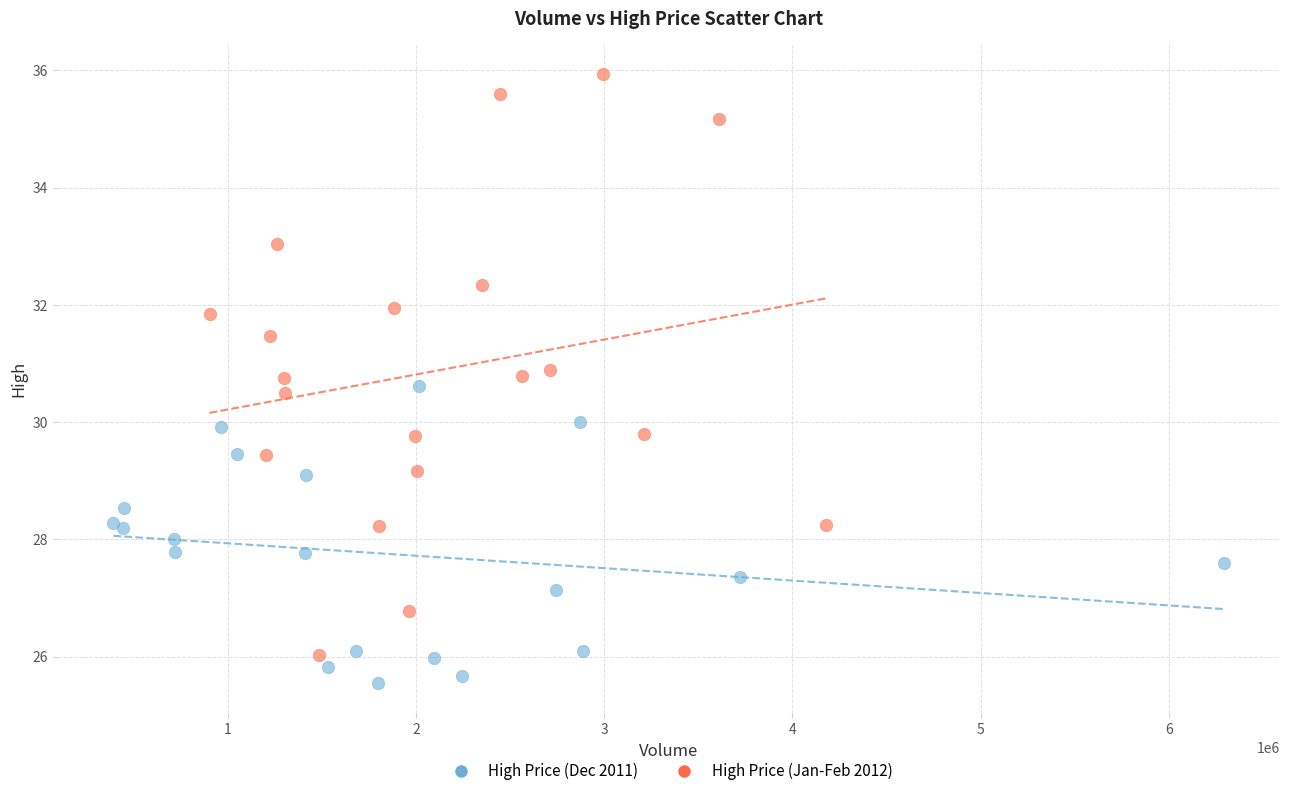

Which series has the largest Y range (max minus min)?

High Price (Jan-Feb 2012)